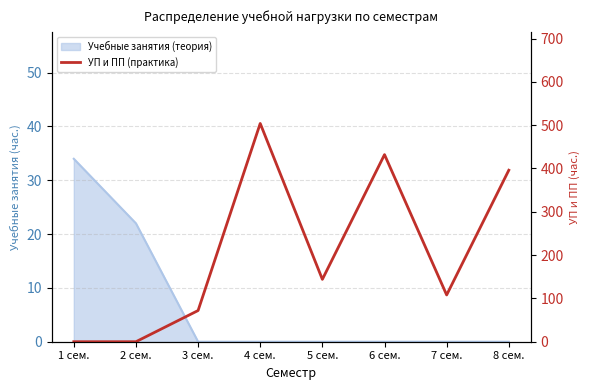

What position from the left is 3 сем.?

3